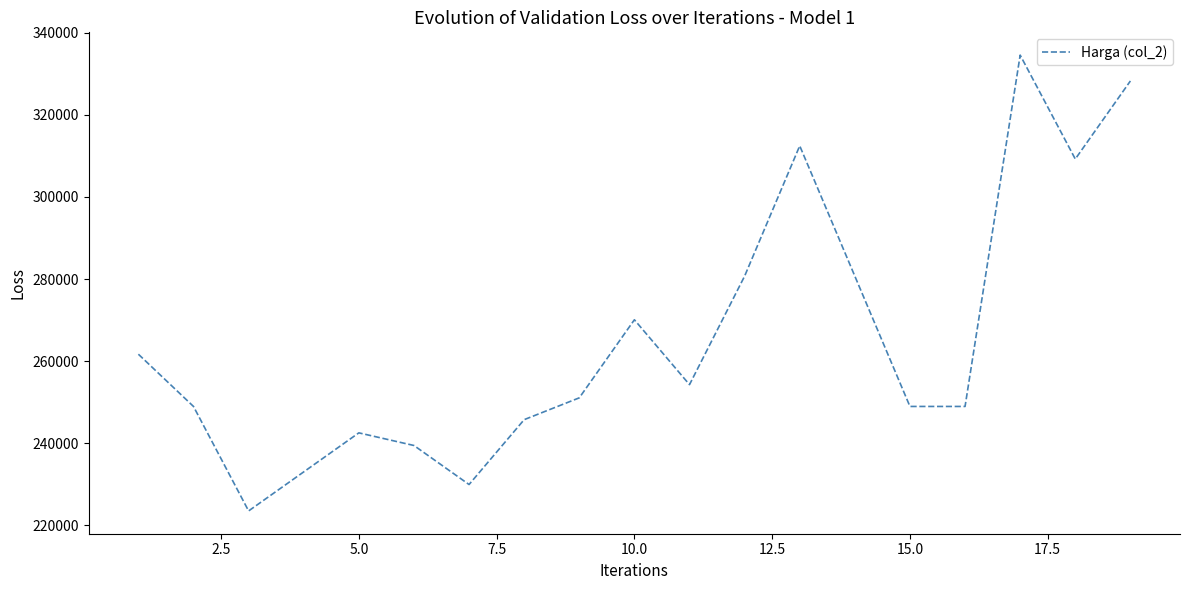

What is the maximum value shown in the chart?

334600.0